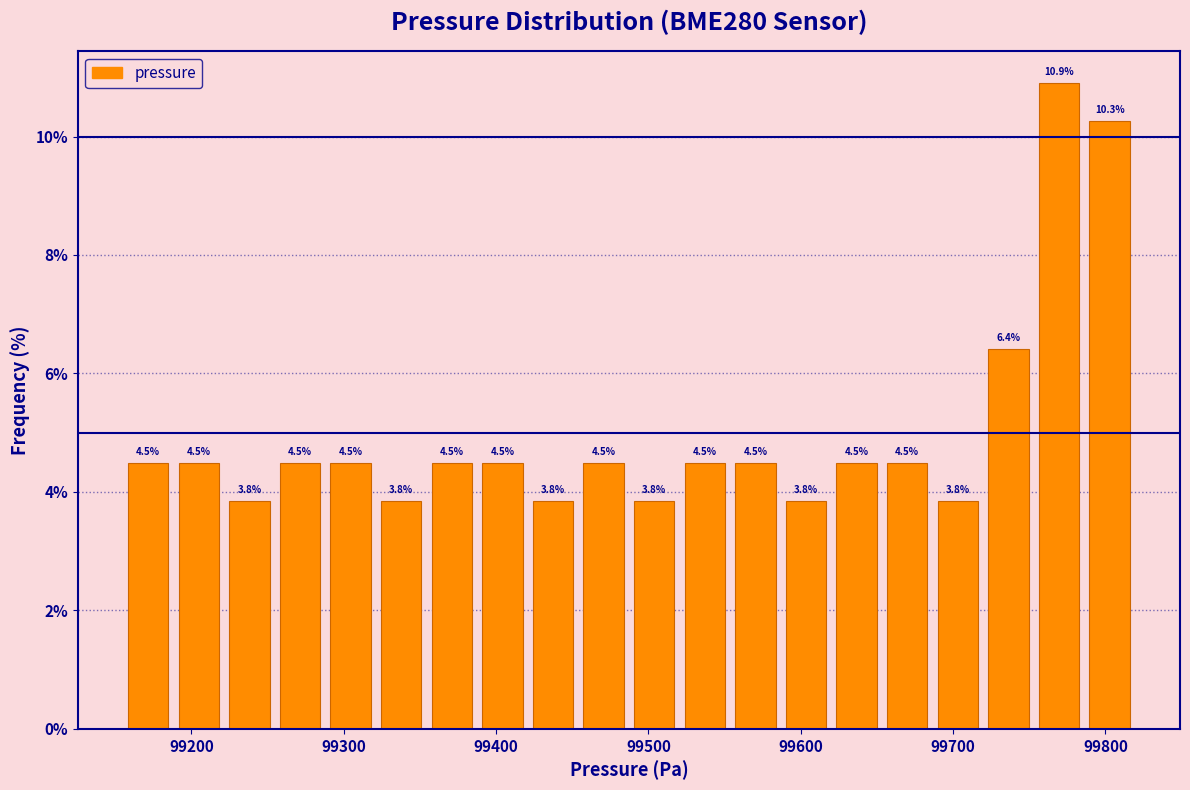

Read against the x-axis, roughly where is the centre of the tallest bar?

99770